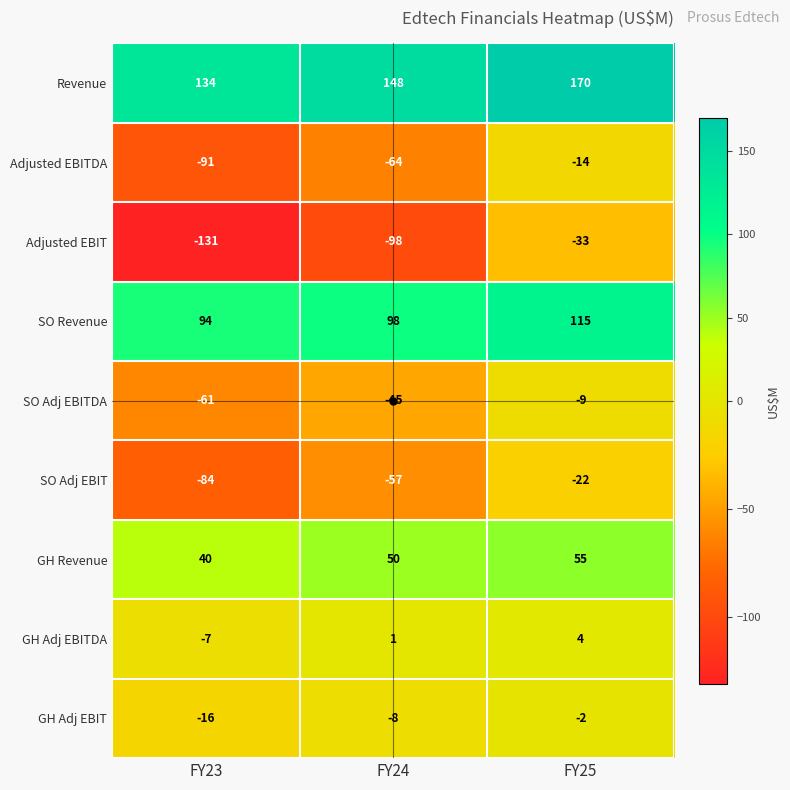

Rank the series at FY24 from lowest to highest value.

Adjusted EBIT, Adjusted EBITDA, SO Adj EBIT, SO Adj EBITDA, GH Adj EBIT, GH Adj EBITDA, GH Revenue, SO Revenue, Revenue